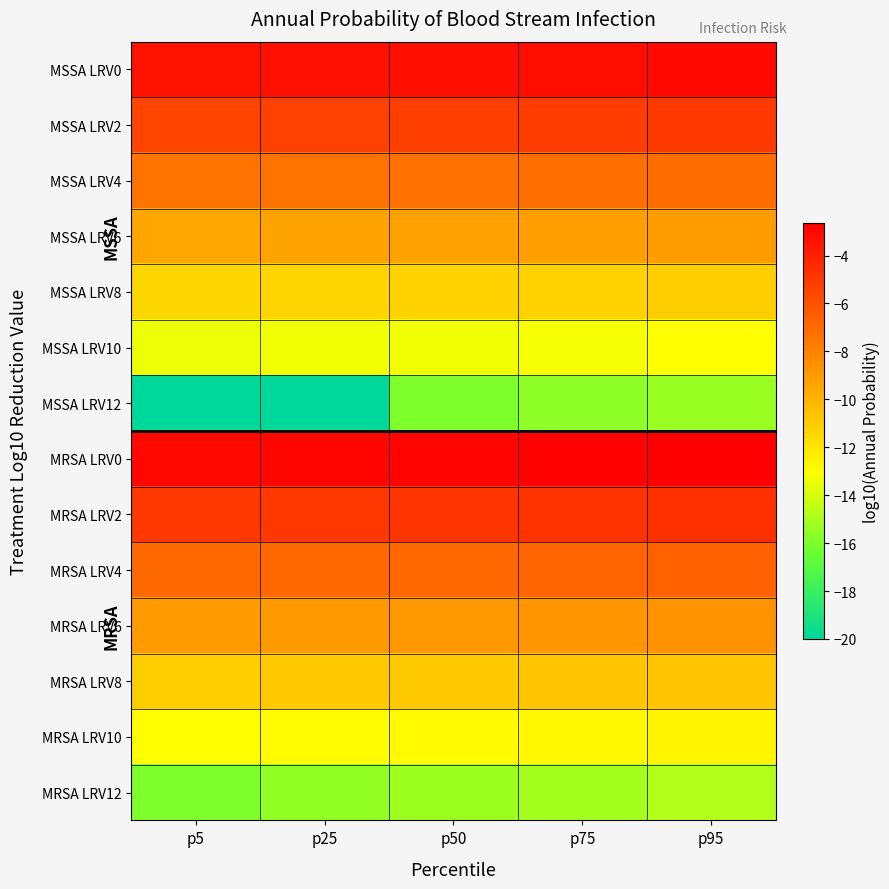

What is the total value across all series at p50?

-128.0